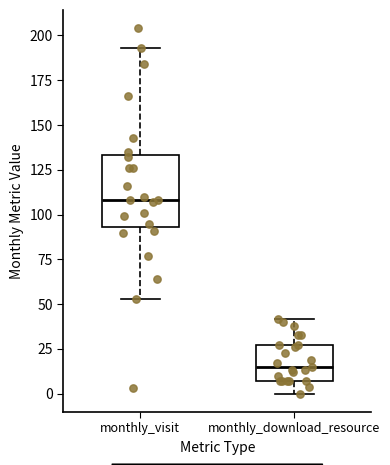

Reading left to right, transcribe this box plot: for each box, give where its median line is, the range the box spans, and where its two whiskers end, as read against the y-axis. The values are not printed on the chart, so give them approximately, as read against the axis.

monthly_visit: median 110, box 95 to 135, whiskers 55 to 195
monthly_download_resource: median 15, box 5 to 25, whiskers 0 to 40